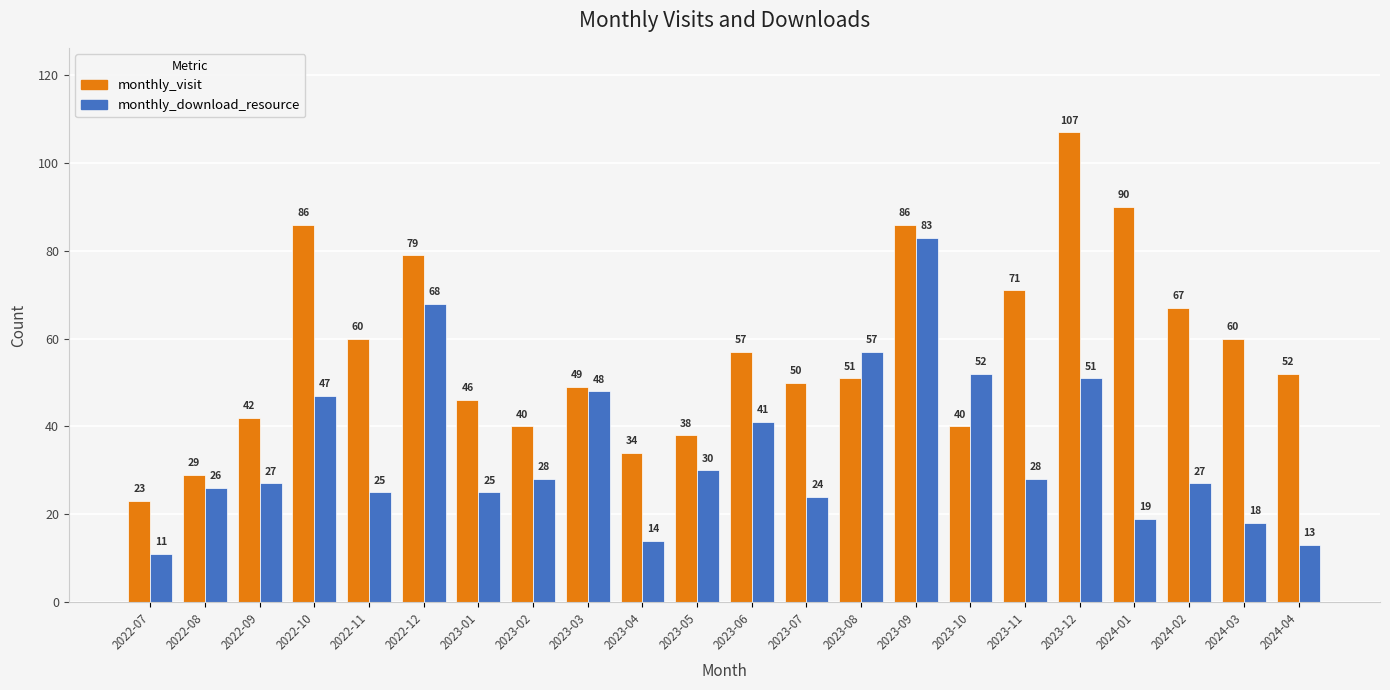

At how many categories does at least one series exceed 17?

22